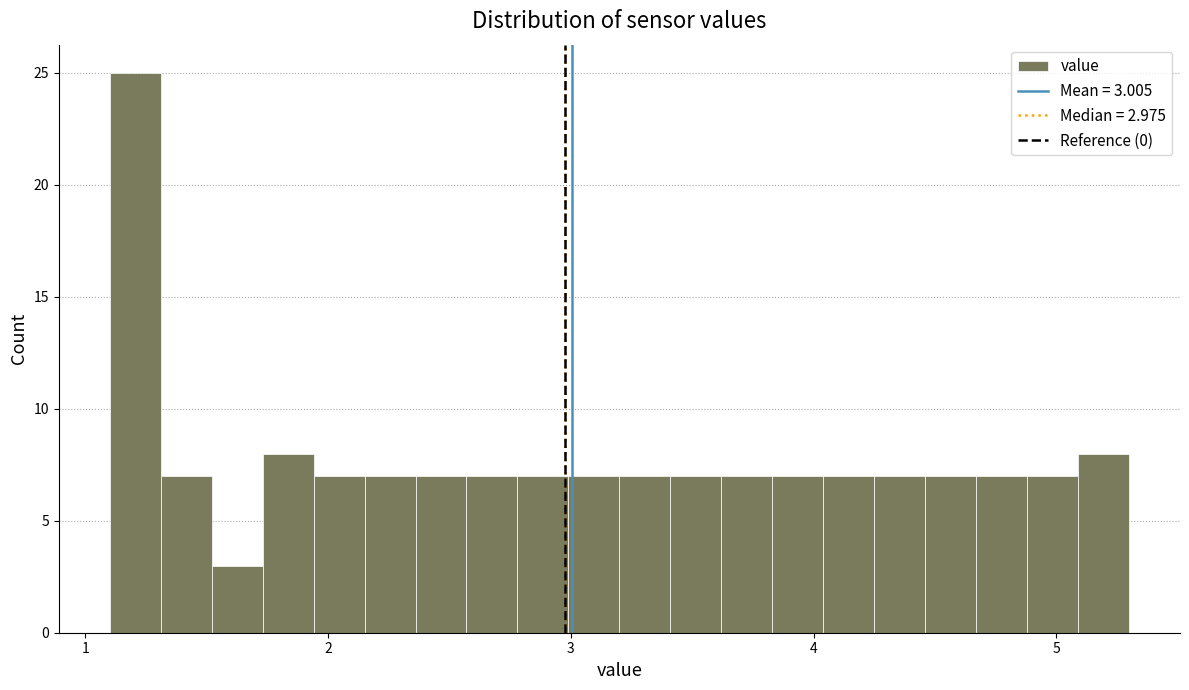

Around what value on the x-axis is the tallest bar? Give the approximate position of its centre, as read against the axis.

1.2